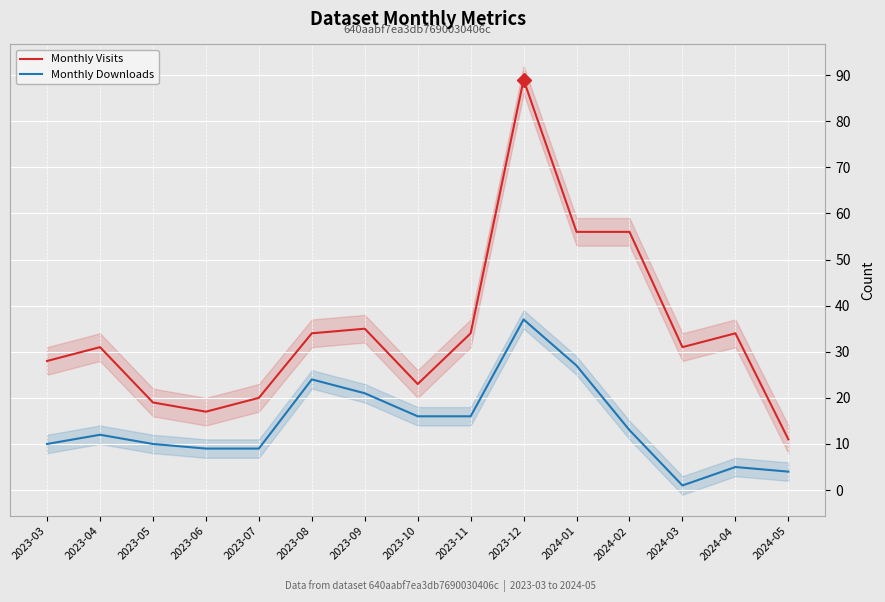

How many distinct data groups are displayed?

2